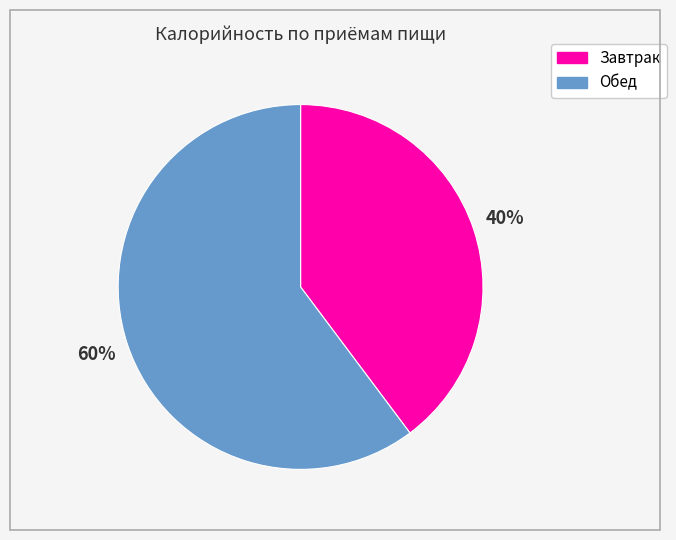

Is the sum of Завтрак and Обед greater than half?

Yes